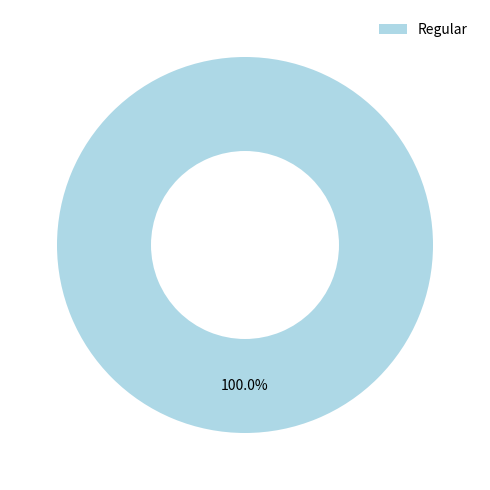

Does any single category account for the majority?

Yes